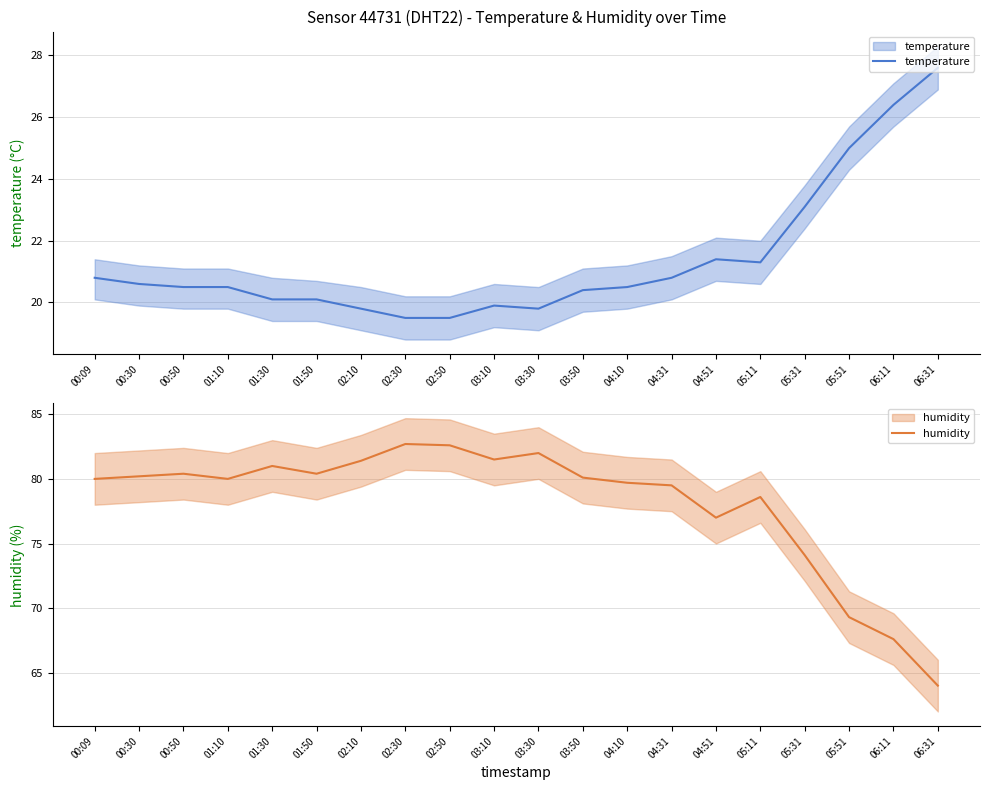

Reading left to right, transcribe all the data shown in this chart.

temperature: 00:09=20.8	00:30=20.6	00:50=20.5	01:10=20.5	01:30=20.1	01:50=20.1	02:10=19.8	02:30=19.5	02:50=19.5	03:10=19.9	03:30=19.8	03:50=20.4	04:10=20.5	04:31=20.8	04:51=21.4	05:11=21.3	05:31=23.1	05:51=25.0	06:11=26.4	06:31=27.6
humidity: 00:09=80.0	00:30=80.2	00:50=80.4	01:10=80.0	01:30=81.0	01:50=80.4	02:10=81.4	02:30=82.7	02:50=82.6	03:10=81.5	03:30=82.0	03:50=80.1	04:10=79.7	04:31=79.5	04:51=77.0	05:11=78.6	05:31=74.1	05:51=69.3	06:11=67.6	06:31=64.0